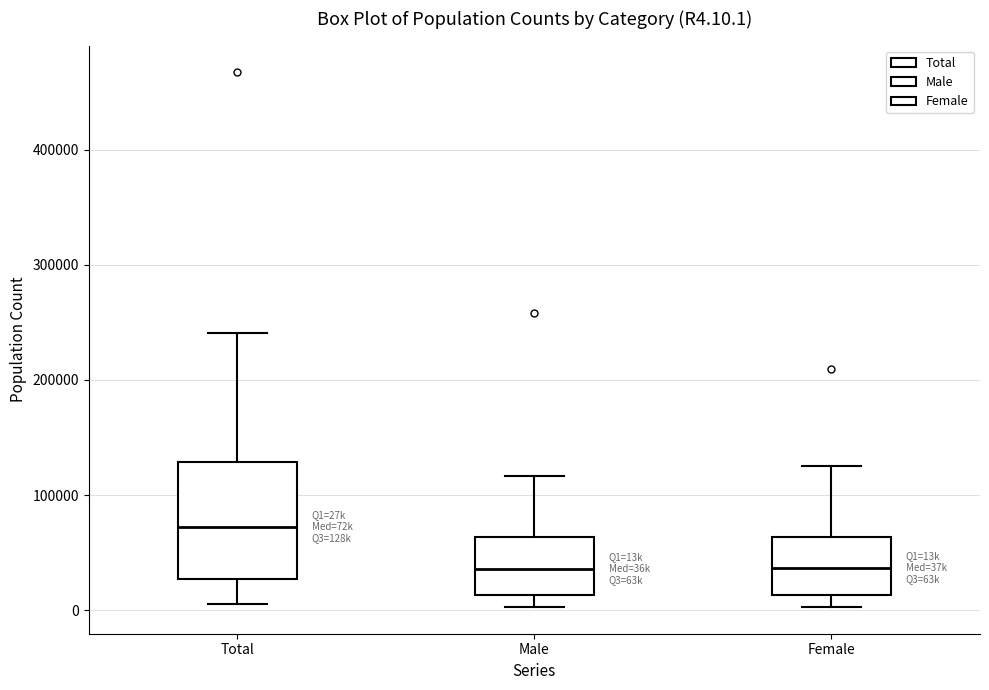

Which box has the highest median line?

Total